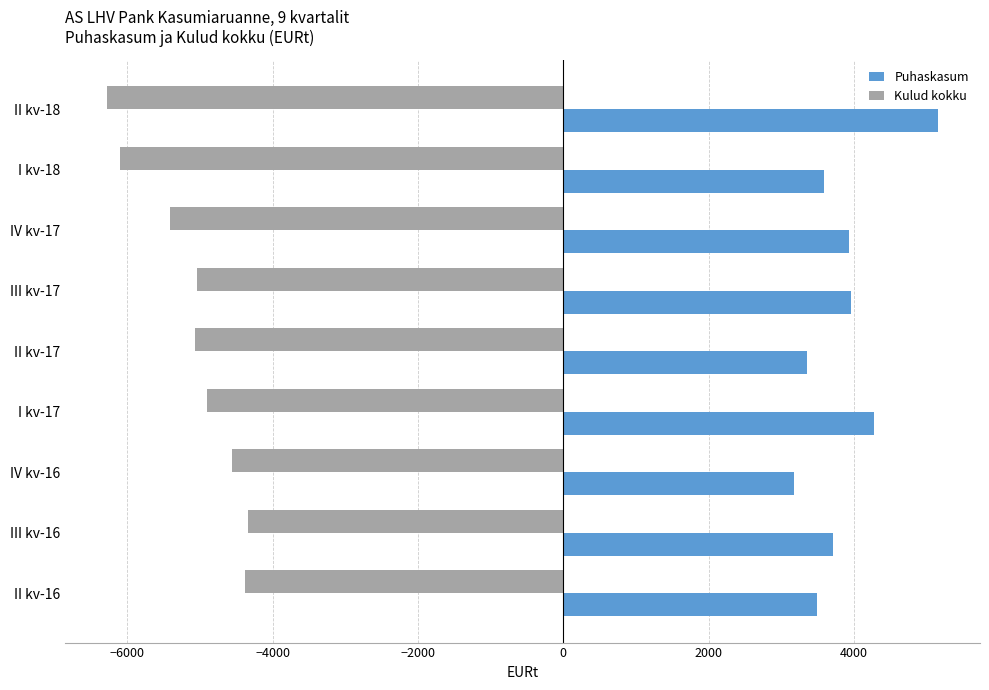

At how many categories does at least one series exceed 2399?

9